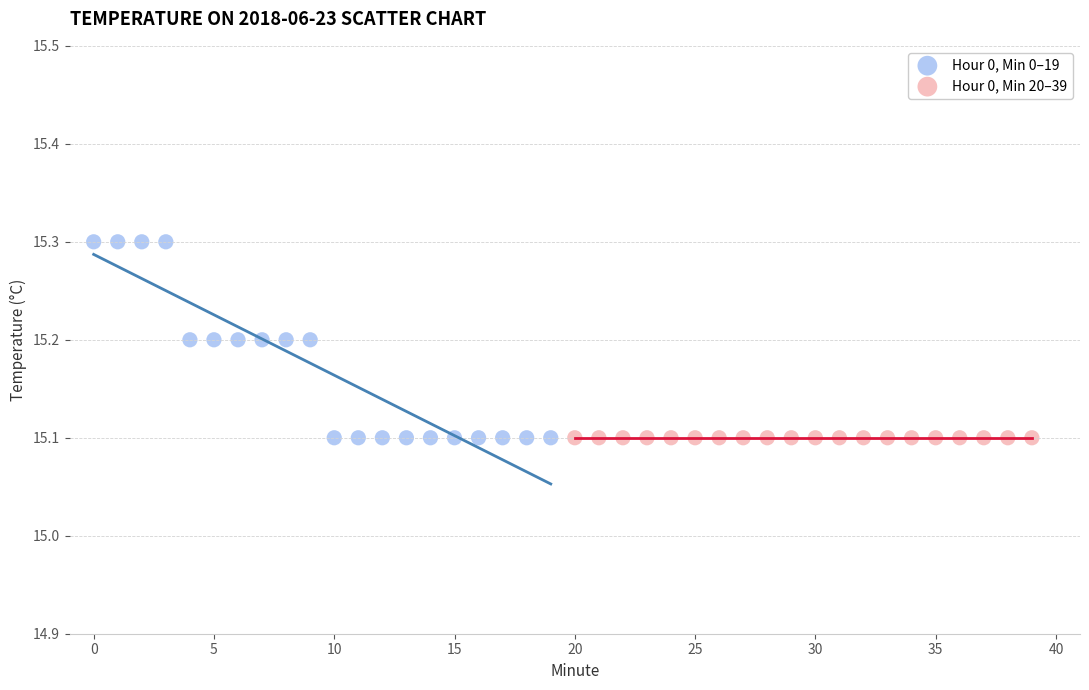

Which series contains the highest Y value?

Hour 0, Min 0–19